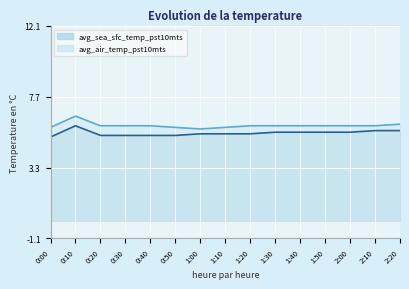

True or false: avg_sea_sfc_temp_pst10mts has more than 1 points higher than both neighbors.

False